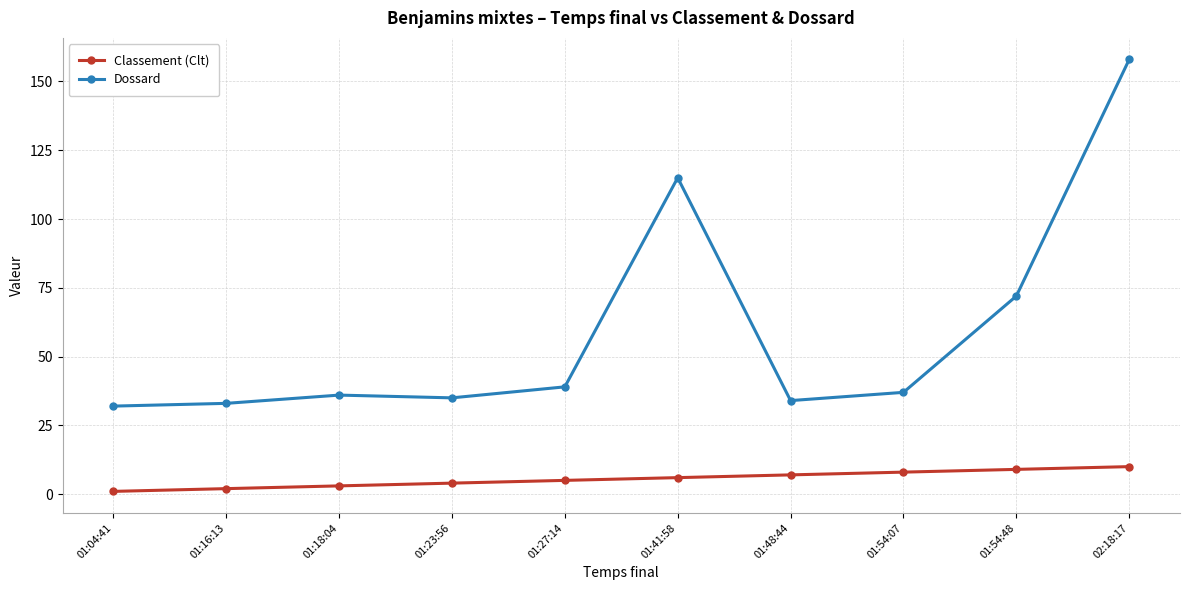

Count the Classement (Clt) values in the range 3 to 8.

6